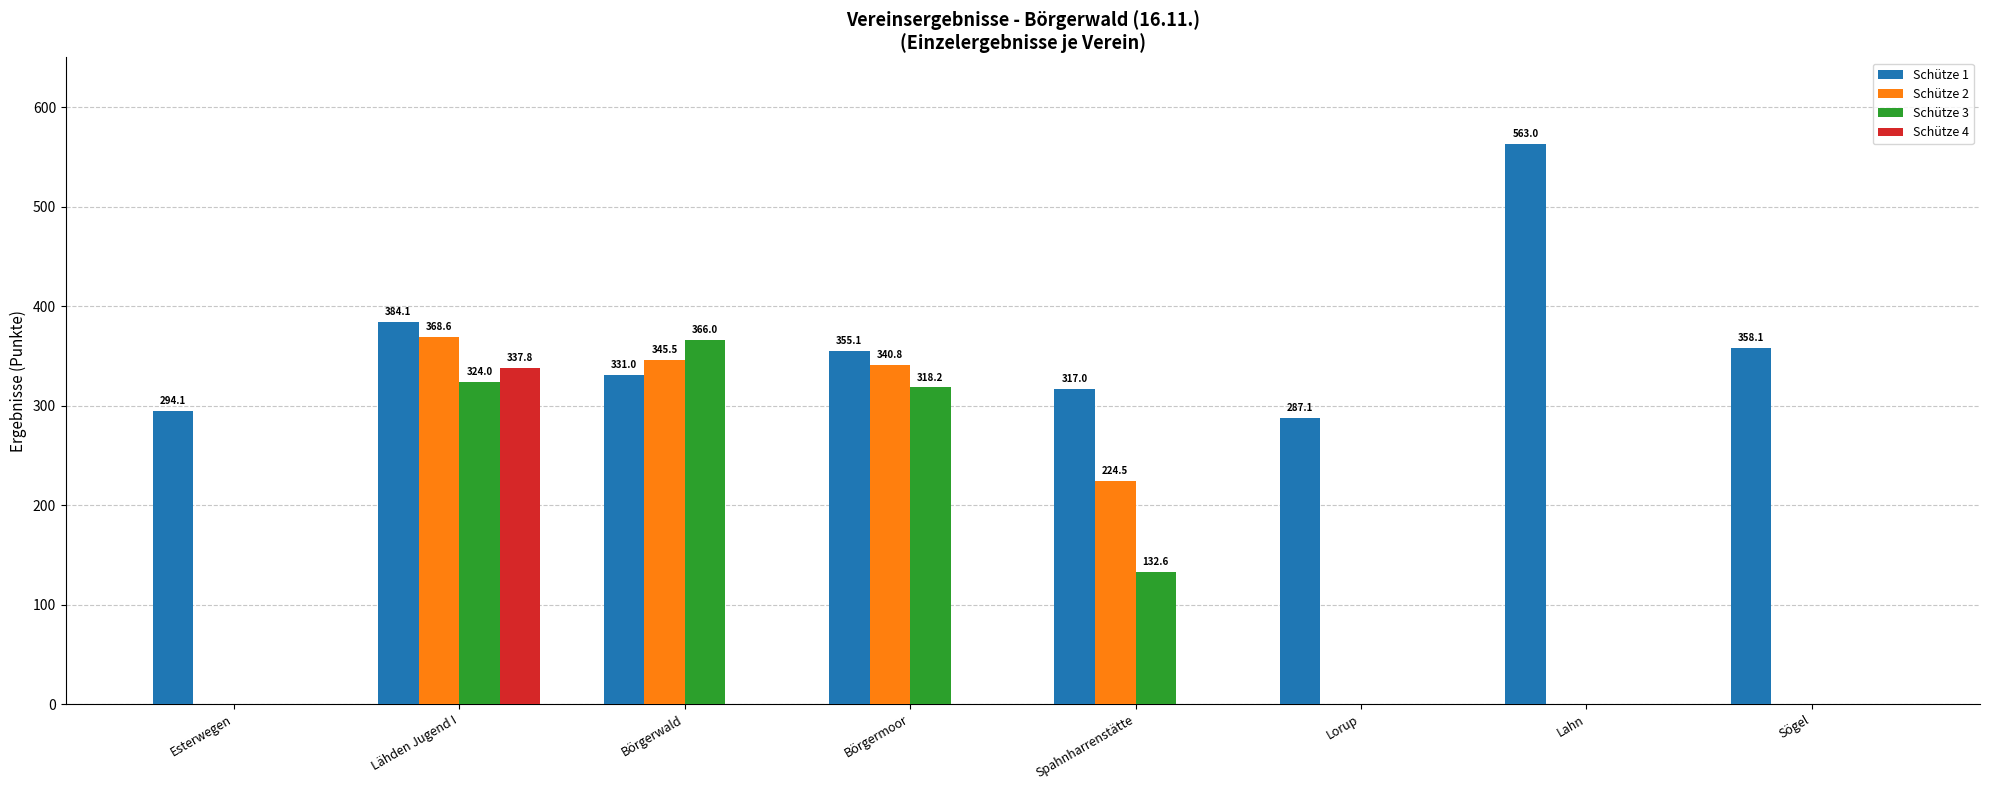

Which series has the largest total across all categories?

Schütze 1